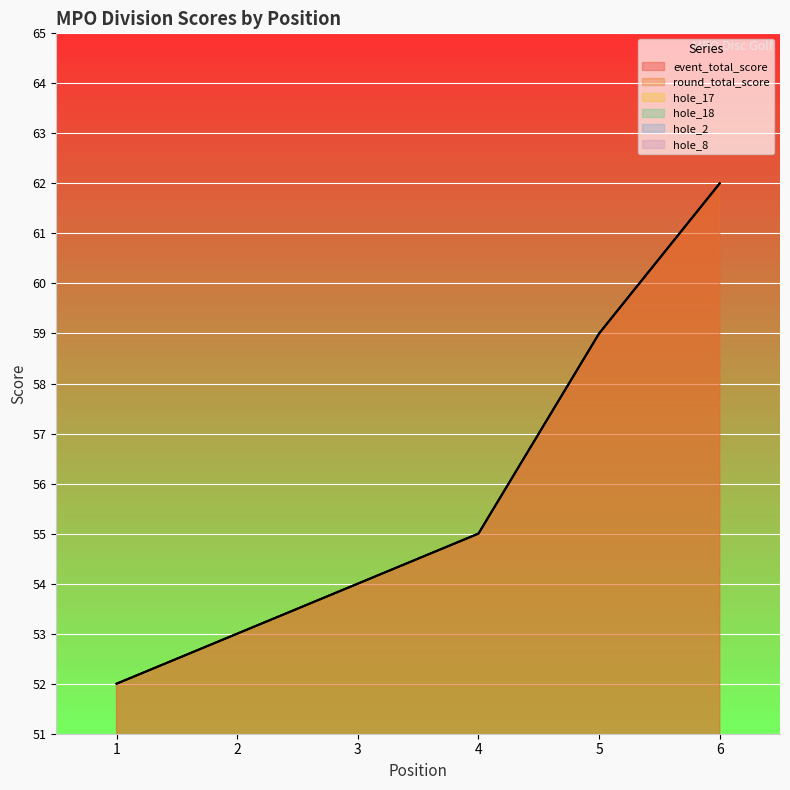

Which series has the largest total across all categories?

event_total_score